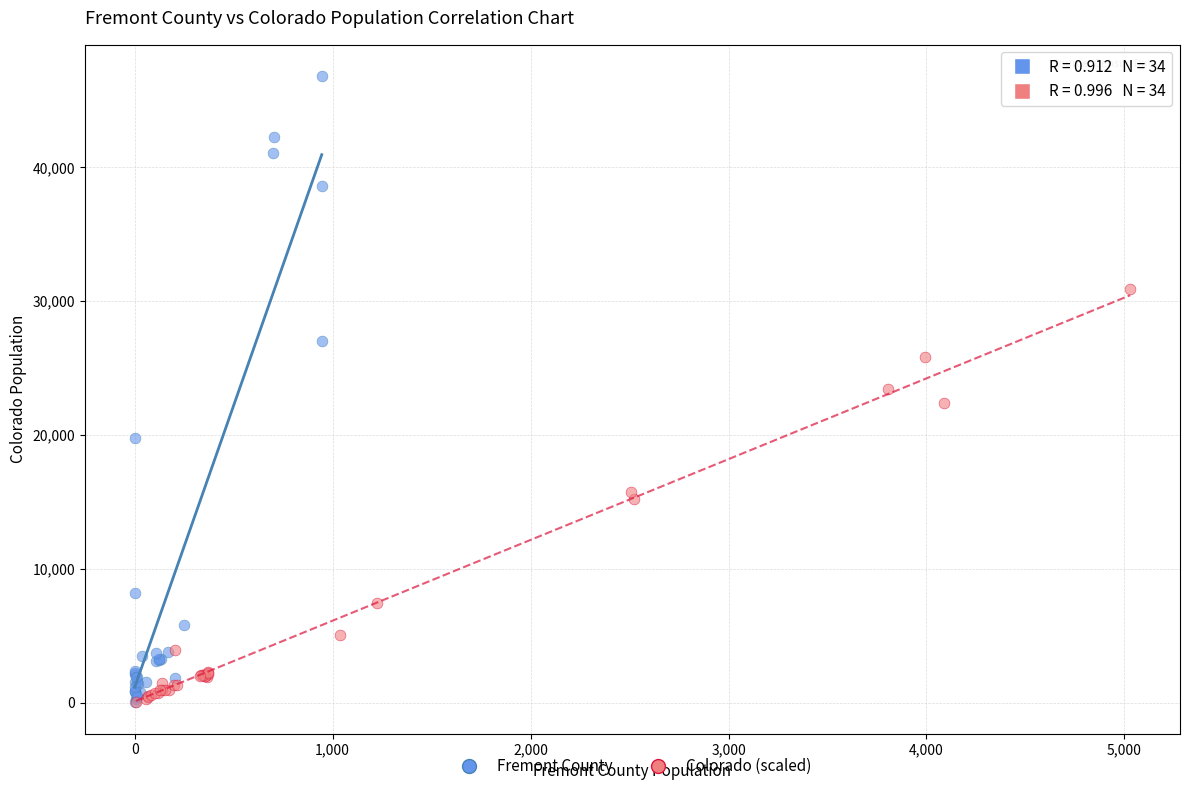

Which series contains the highest Y value?

Fremont County